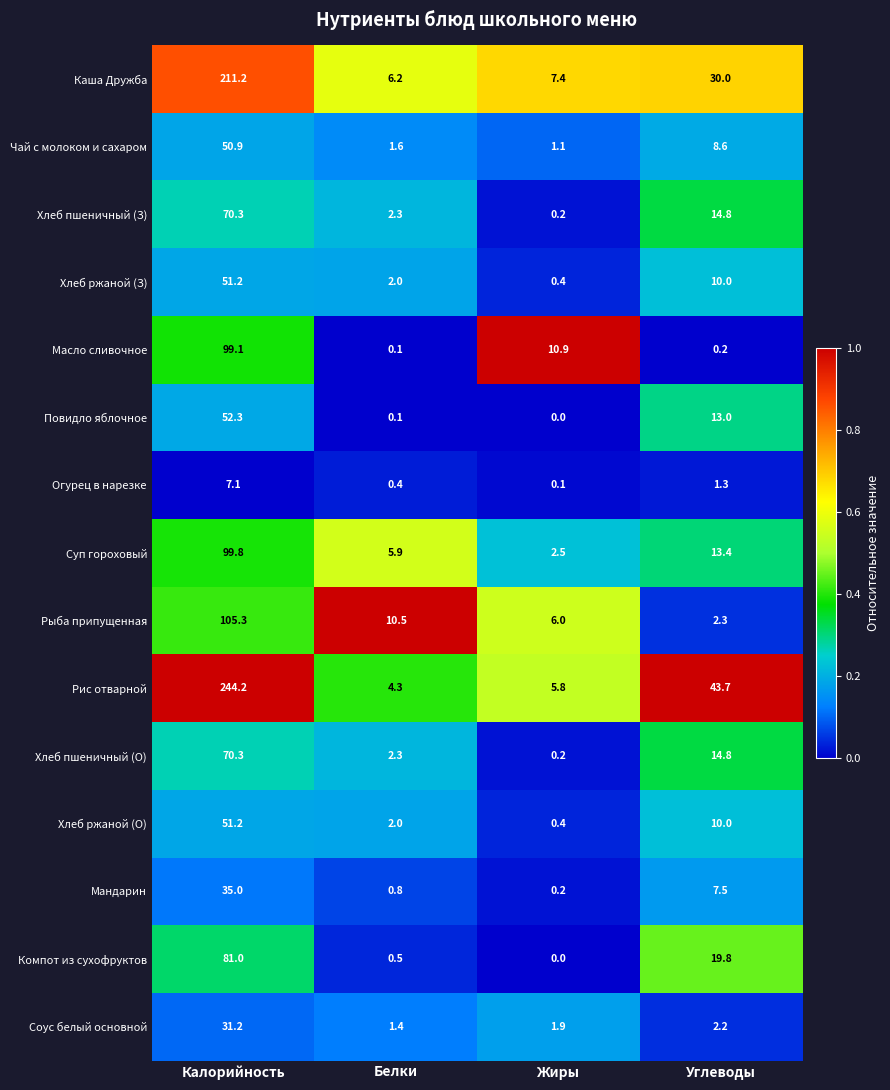

What is the maximum value for Рыба припущенная?

105.3